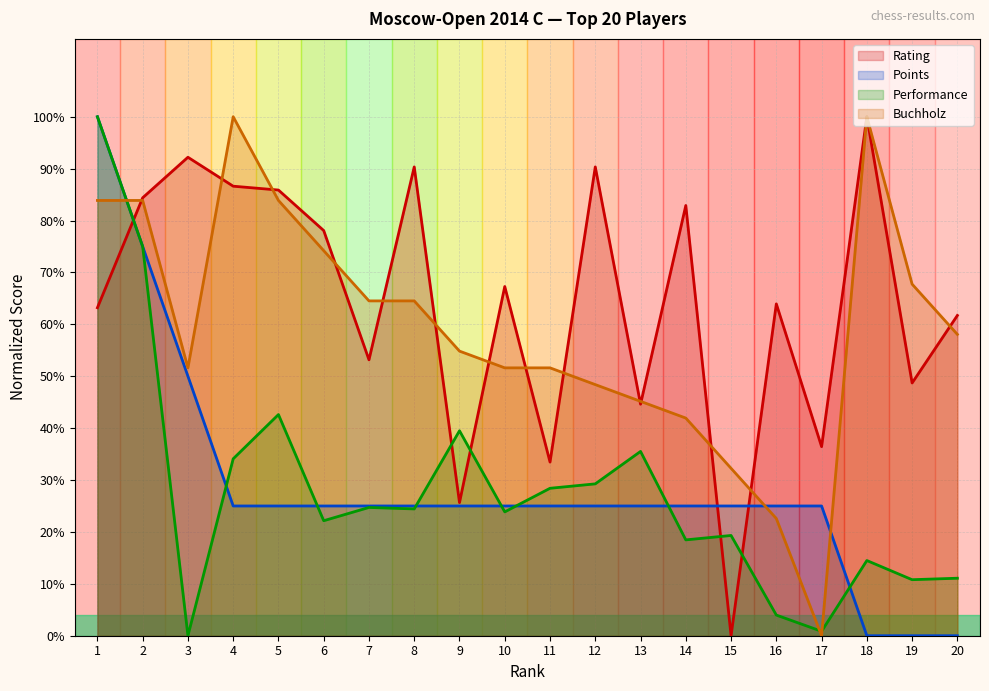

At which category does the data reach its first local valley?

7